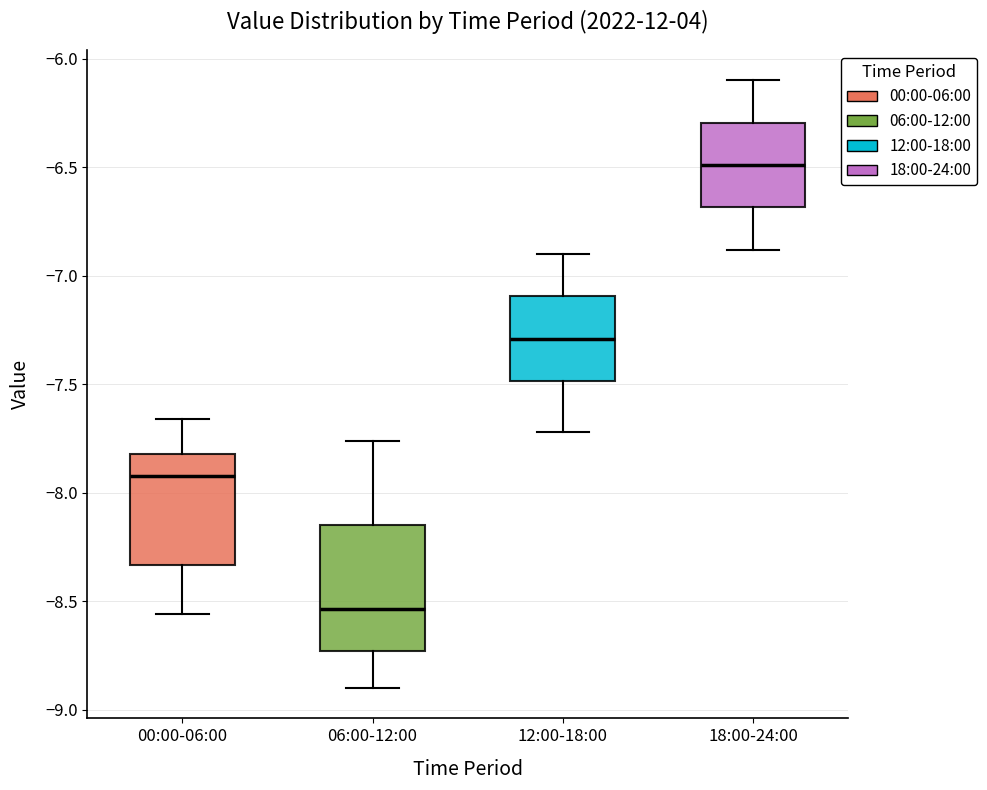

Reading left to right, transcribe this box plot: for each box, give where its median line is, the range the box spans, and where its two whiskers end, as read against the y-axis. The values are not printed on the chart, so give them approximately, as read against the axis.

00:00-06:00: median -7.90, box -8.35 to -7.80, whiskers -8.55 to -7.65
06:00-12:00: median -8.55, box -8.75 to -8.15, whiskers -8.90 to -7.75
12:00-18:00: median -7.30, box -7.50 to -7.10, whiskers -7.70 to -6.90
18:00-24:00: median -6.50, box -6.70 to -6.30, whiskers -6.90 to -6.10